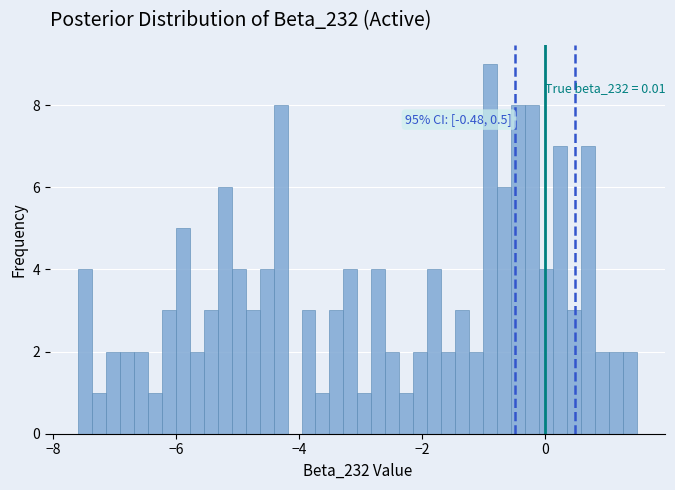

Read against the x-axis, roughly where is the centre of the tallest bar?

-0.8